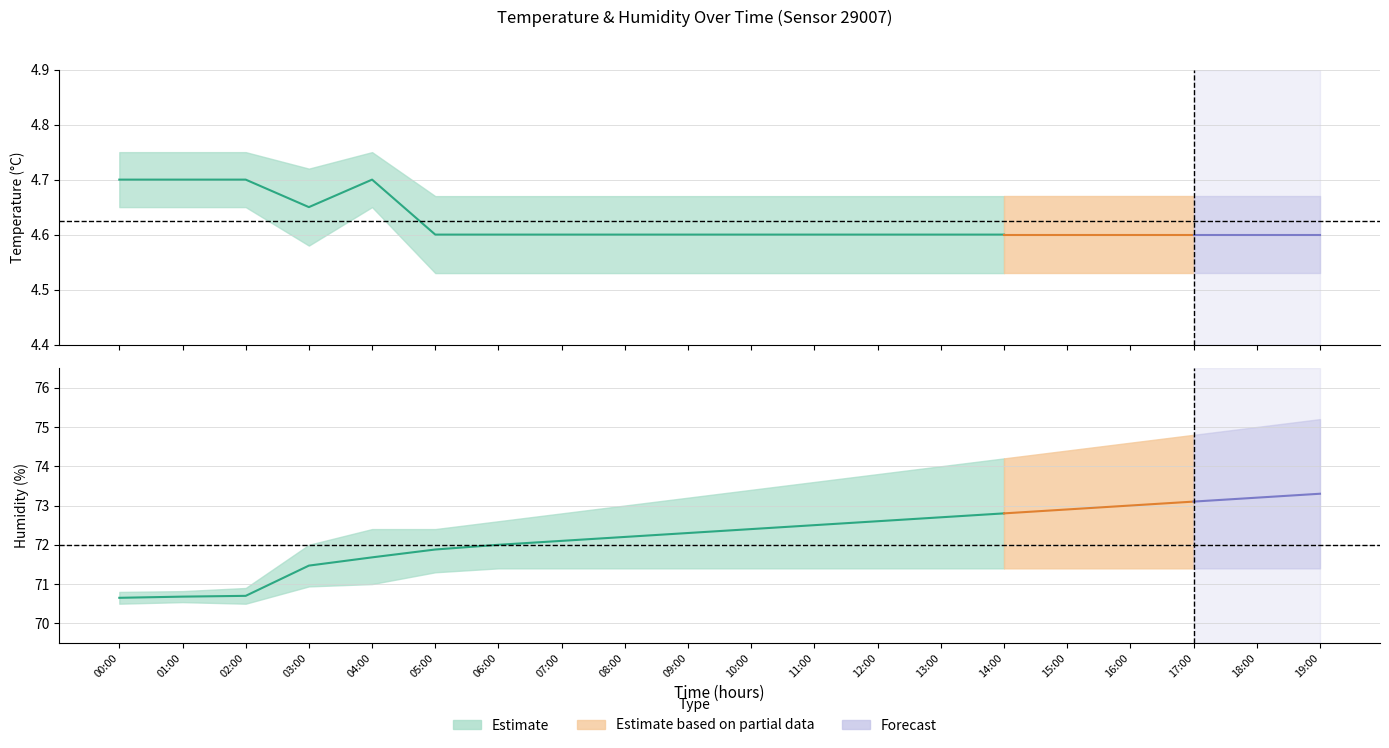

Reading right to left, transcribe all the data shown in this chart.

temperature_center: 19:00=4.6	18:00=4.6	17:00=4.6	16:00=4.6	15:00=4.6	14:00=4.6	13:00=4.6	12:00=4.6	11:00=4.6	10:00=4.6	09:00=4.6	08:00=4.6	07:00=4.6	06:00=4.6	05:00=4.6	04:00=4.7	03:00=4.7	02:00=4.7	01:00=4.7	00:00=4.7
temperature_upper: 19:00=4.7	18:00=4.7	17:00=4.7	16:00=4.7	15:00=4.7	14:00=4.7	13:00=4.7	12:00=4.7	11:00=4.7	10:00=4.7	09:00=4.7	08:00=4.7	07:00=4.7	06:00=4.7	05:00=4.7	04:00=4.8	03:00=4.7	02:00=4.8	01:00=4.8	00:00=4.8
temperature_lower: 19:00=4.5	18:00=4.5	17:00=4.5	16:00=4.5	15:00=4.5	14:00=4.5	13:00=4.5	12:00=4.5	11:00=4.5	10:00=4.5	09:00=4.5	08:00=4.5	07:00=4.5	06:00=4.5	05:00=4.5	04:00=4.7	03:00=4.6	02:00=4.7	01:00=4.7	00:00=4.7
humidity_center: 19:00=73.3	18:00=73.2	17:00=73.1	16:00=73.0	15:00=72.9	14:00=72.8	13:00=72.7	12:00=72.6	11:00=72.5	10:00=72.4	09:00=72.3	08:00=72.2	07:00=72.1	06:00=72.0	05:00=71.9	04:00=71.7	03:00=71.5	02:00=70.7	01:00=70.7	00:00=70.7
humidity_upper: 19:00=75.2	18:00=75.0	17:00=74.8	16:00=74.6	15:00=74.4	14:00=74.2	13:00=74.0	12:00=73.8	11:00=73.6	10:00=73.4	09:00=73.2	08:00=73.0	07:00=72.8	06:00=72.6	05:00=72.4	04:00=72.4	03:00=72.0	02:00=70.9	01:00=70.8	00:00=70.8
humidity_lower: 19:00=71.4	18:00=71.4	17:00=71.4	16:00=71.4	15:00=71.4	14:00=71.4	13:00=71.4	12:00=71.4	11:00=71.4	10:00=71.4	09:00=71.4	08:00=71.4	07:00=71.4	06:00=71.4	05:00=71.3	04:00=71.0	03:00=70.9	02:00=70.5	01:00=70.5	00:00=70.5